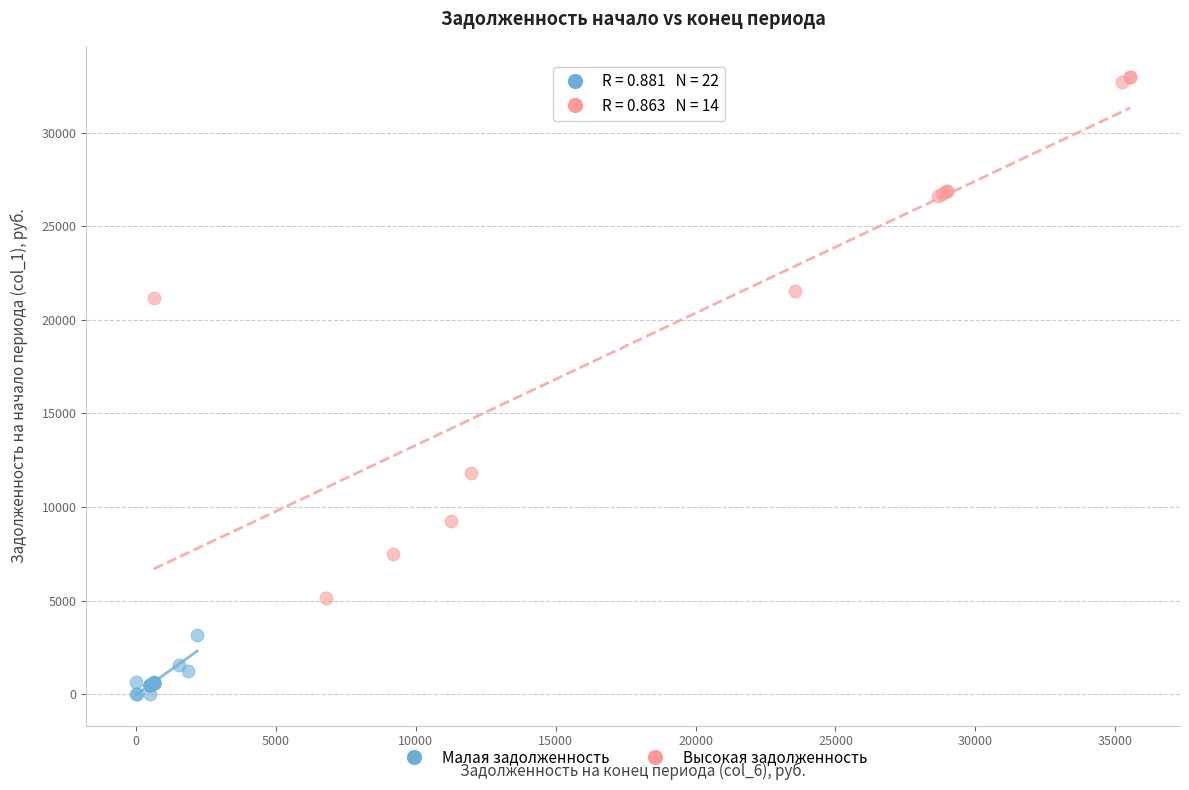

What are all the series names shown in the legend?

Малая задолженность, Высокая задолженность